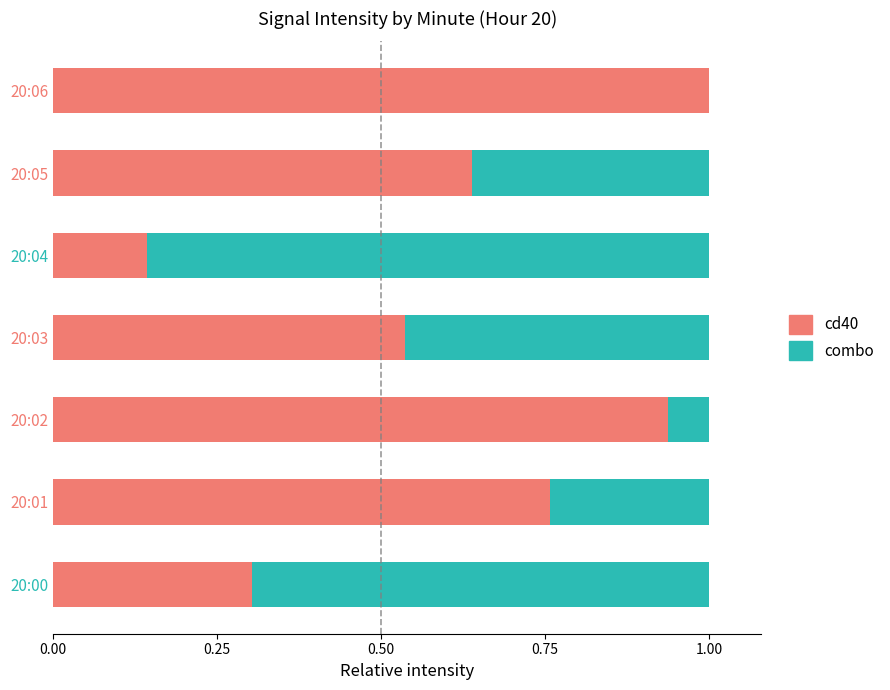

What is the maximum value for cd40?

1.0